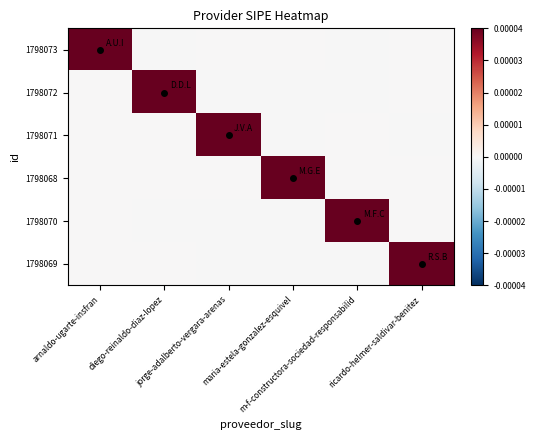

At which category is the sum across all series the highest?

arnaldo-ugarte-insfran